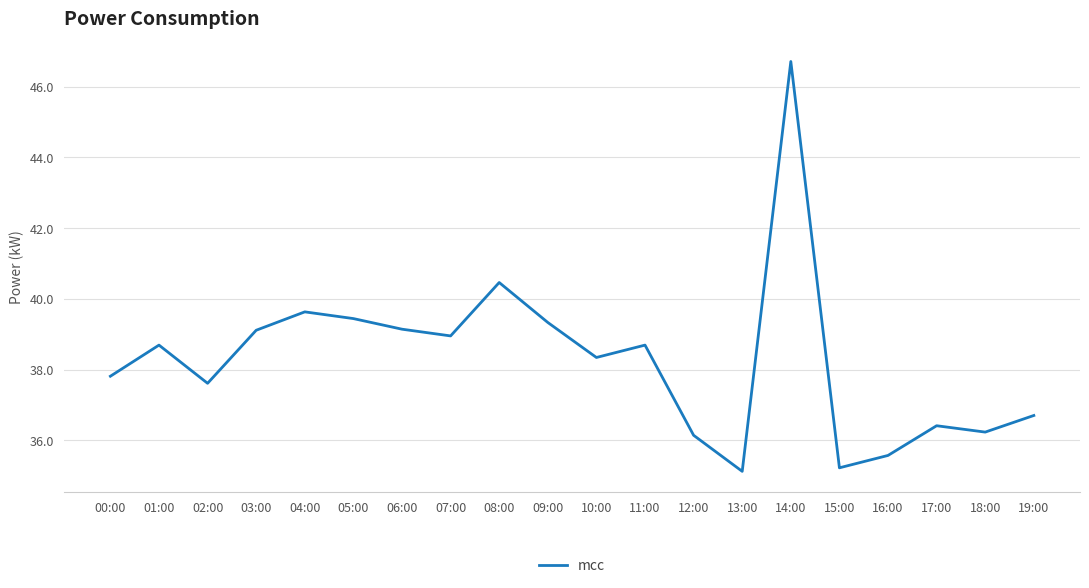

Between 03:00 and 04:00, which is larger?

04:00